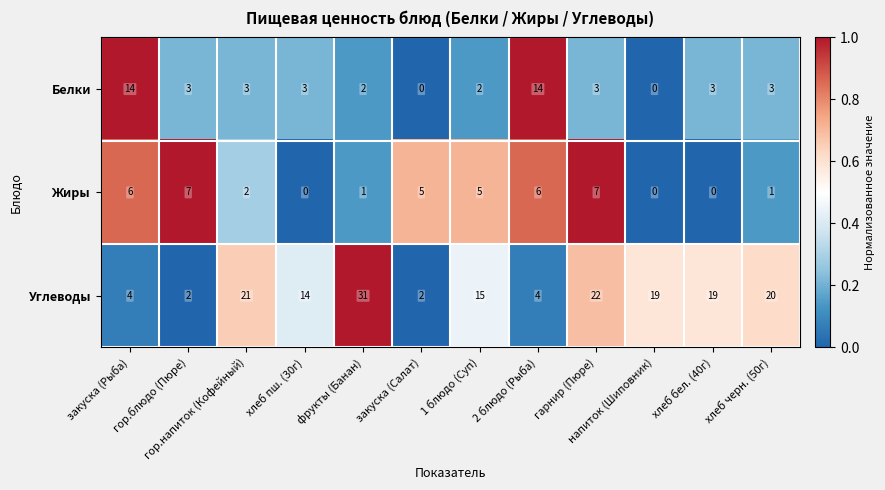

Where does the Белки series first go above 3?

закуска (Рыба)